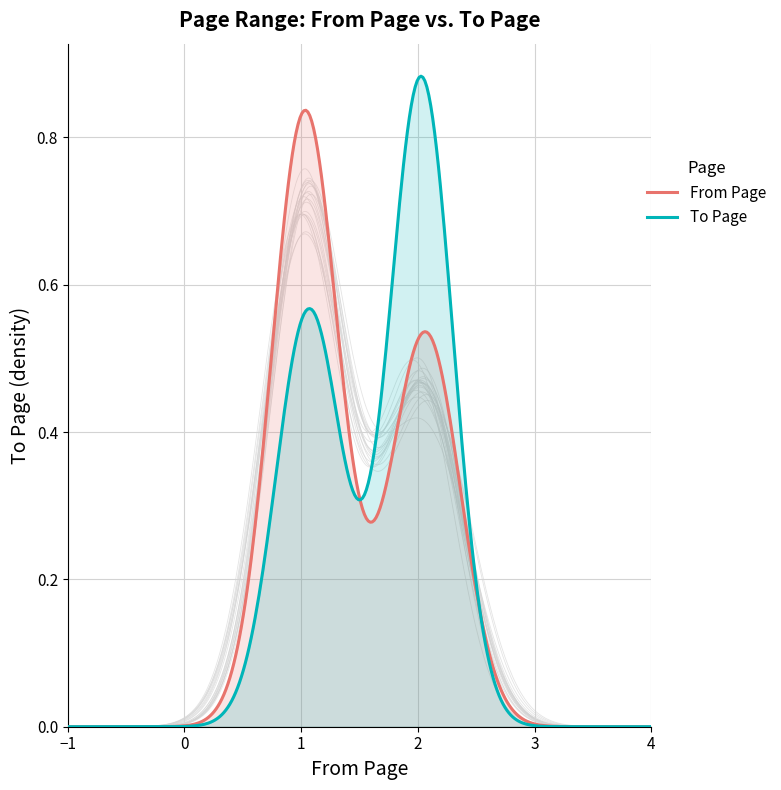

List the series in order of their peak value, lowest first.

from_page, to_page